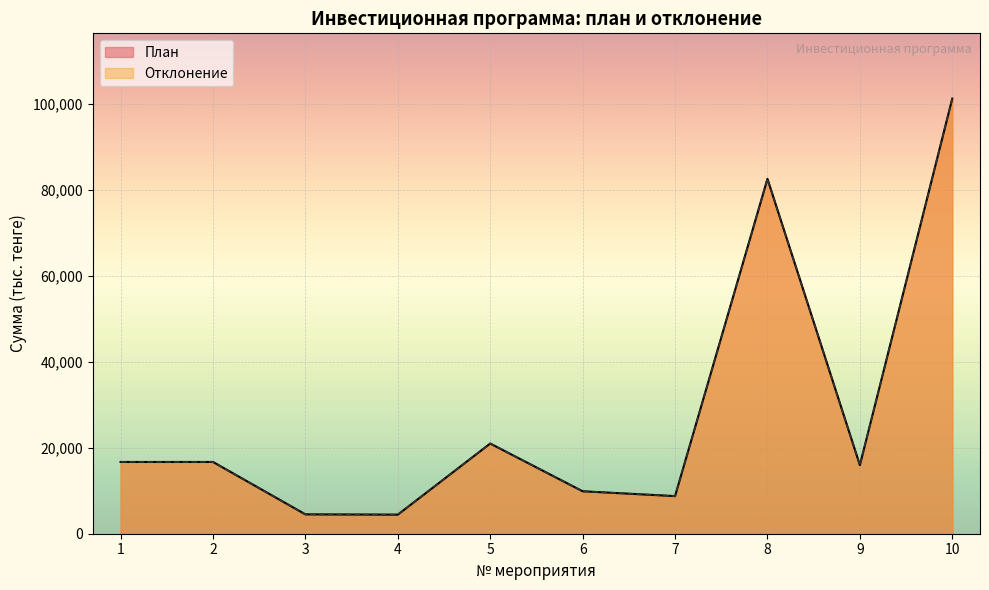

Which series has the widest spread of values?

Отклонение